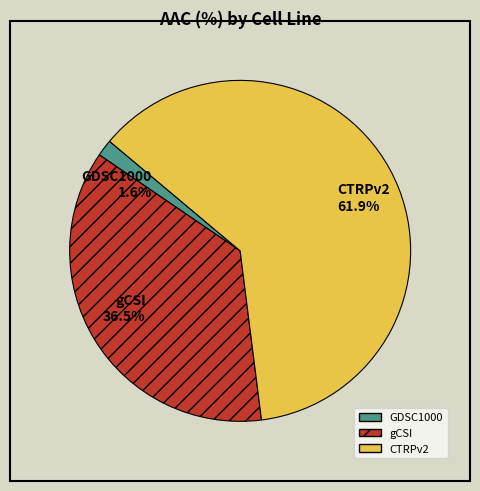

How many slices are in this pie chart?

3